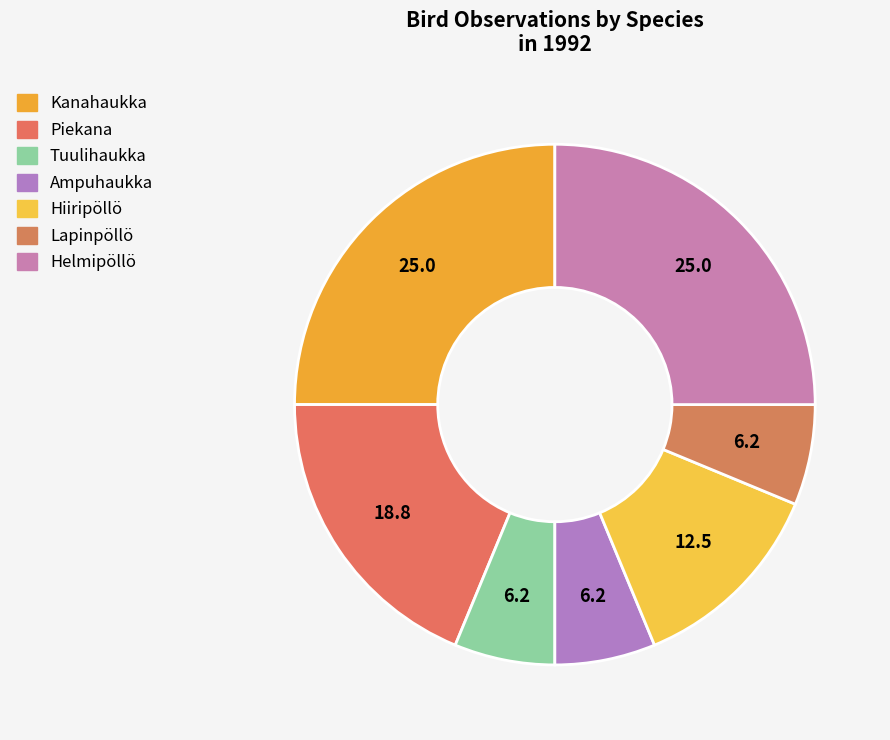

Count the number of slices in the pie.

7